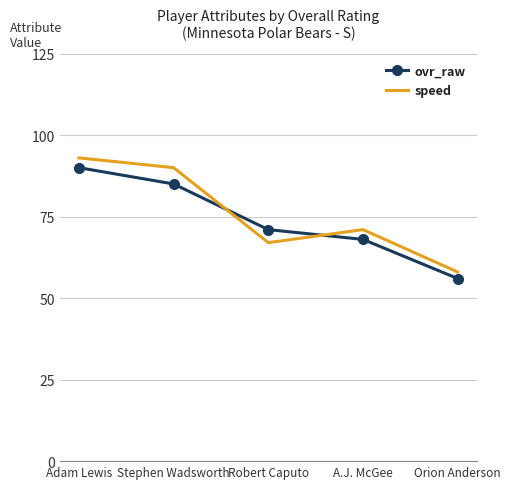

The ovr_raw series shows 56 at Stephen Wadsworth. True or false?

False